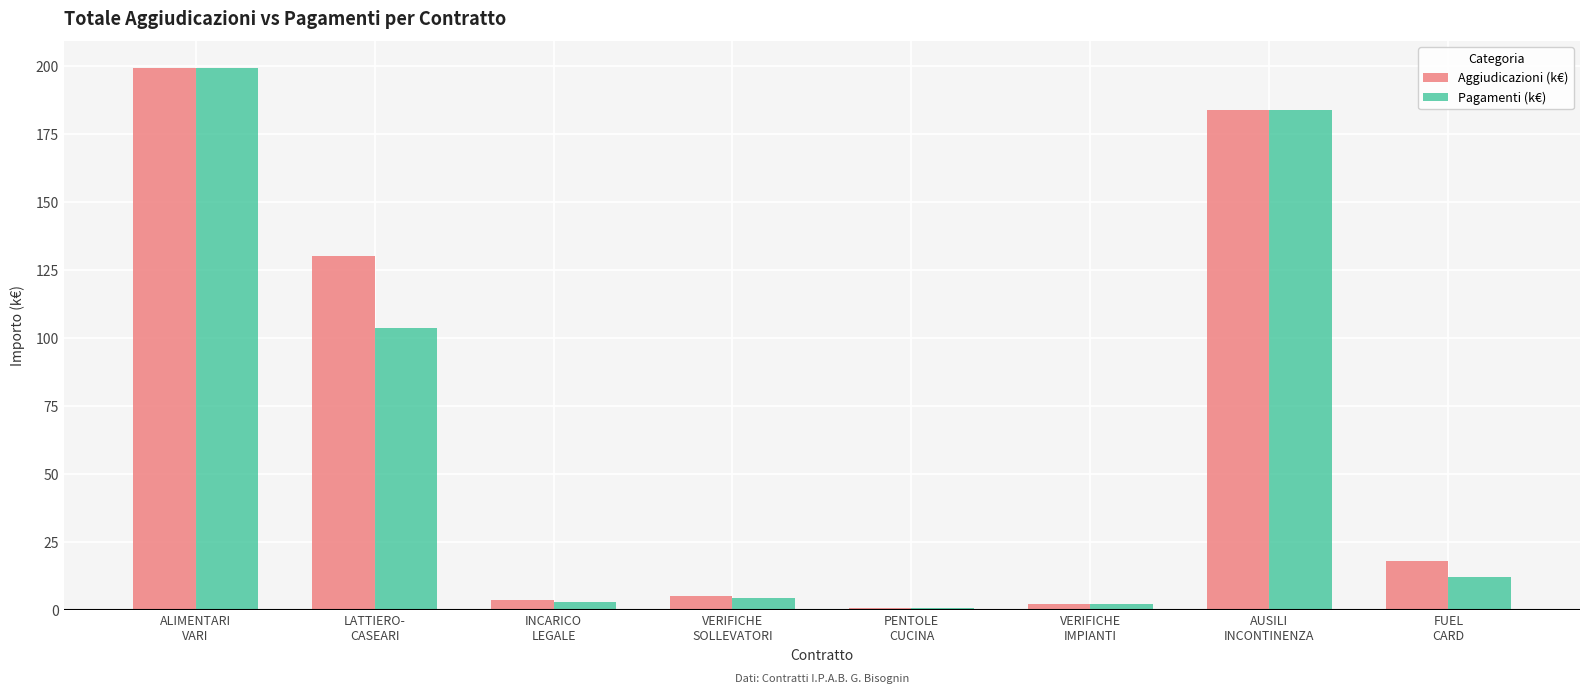

What is the sum of all Aggiudicazioni (k€) values?

542.2